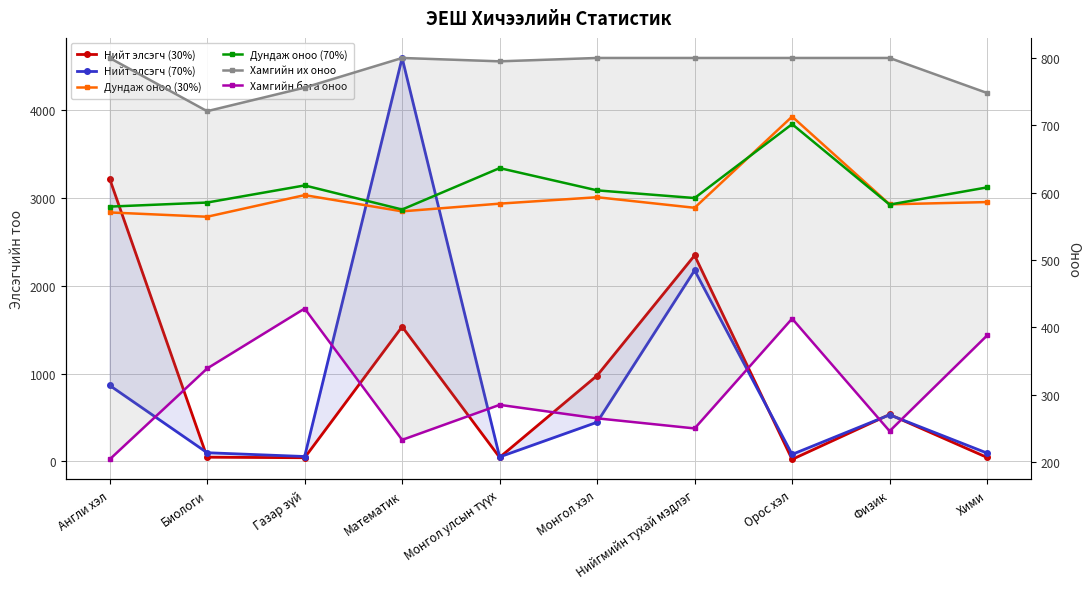

What is the label of the 1st point from the left?

Англи хэл